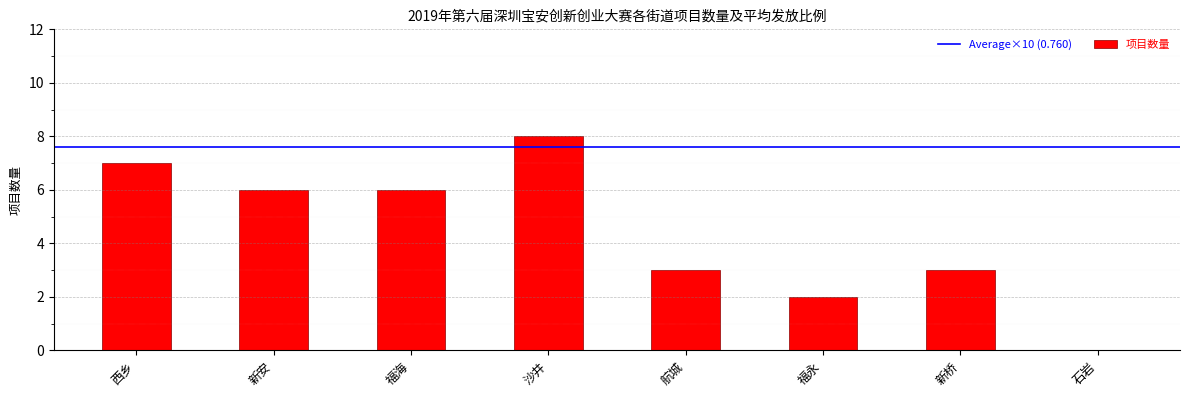

What is the maximum value shown in the chart?

8